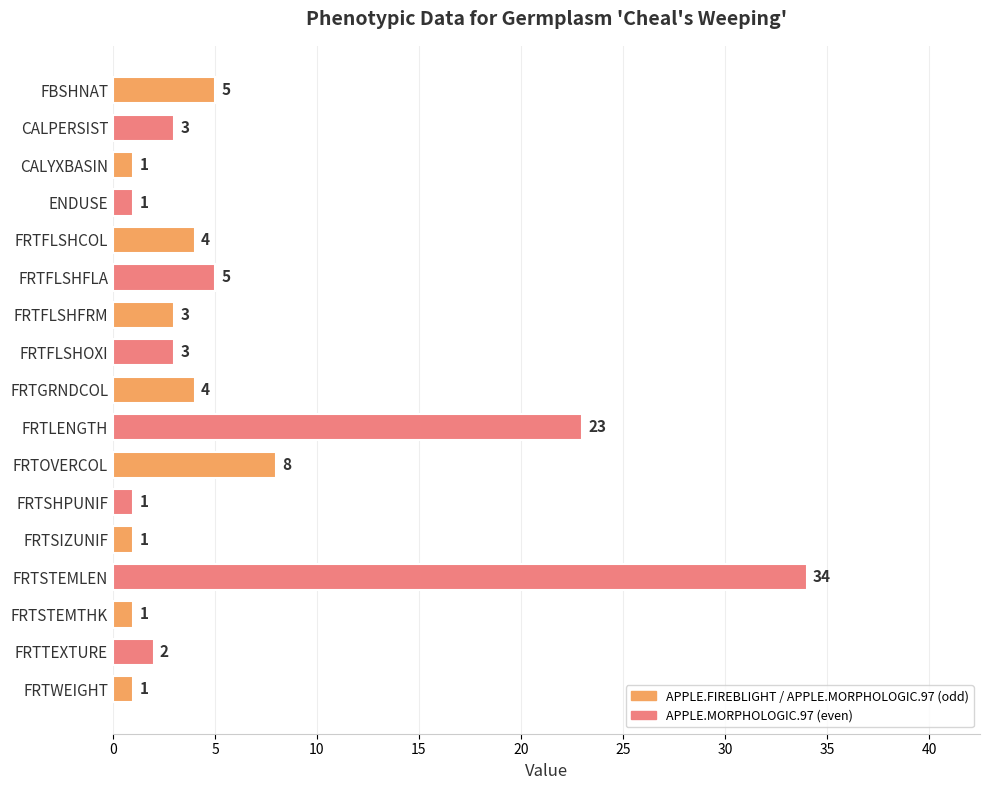

Reading top to bottom, extract all data points from this chart.

5	3	1	1	4	5	3	3	4	23	8	1	1	34	1	2	1